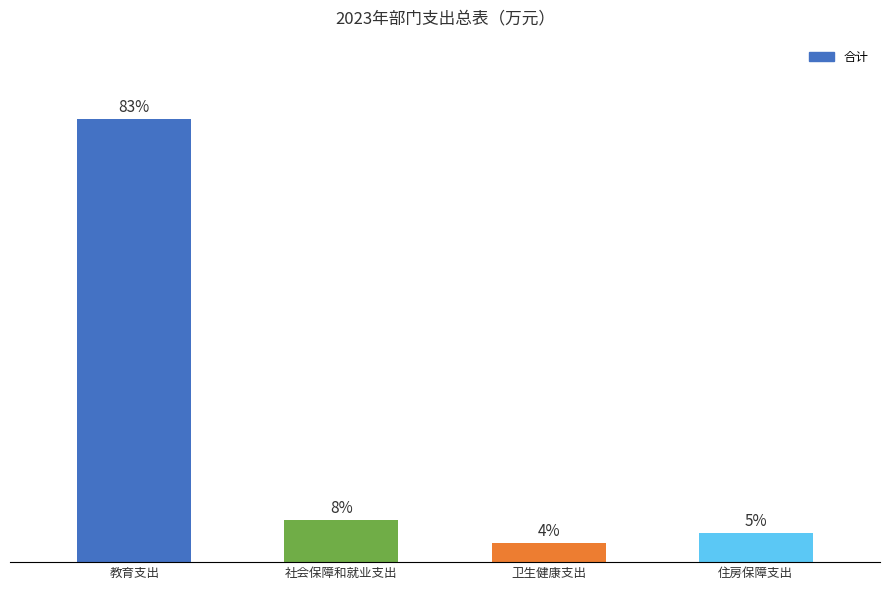

Reading left to right, transcribe all the data shown in this chart.

教育支出=106.1	社会保障和就业支出=10.0	卫生健康支出=4.6	住房保障支出=6.9